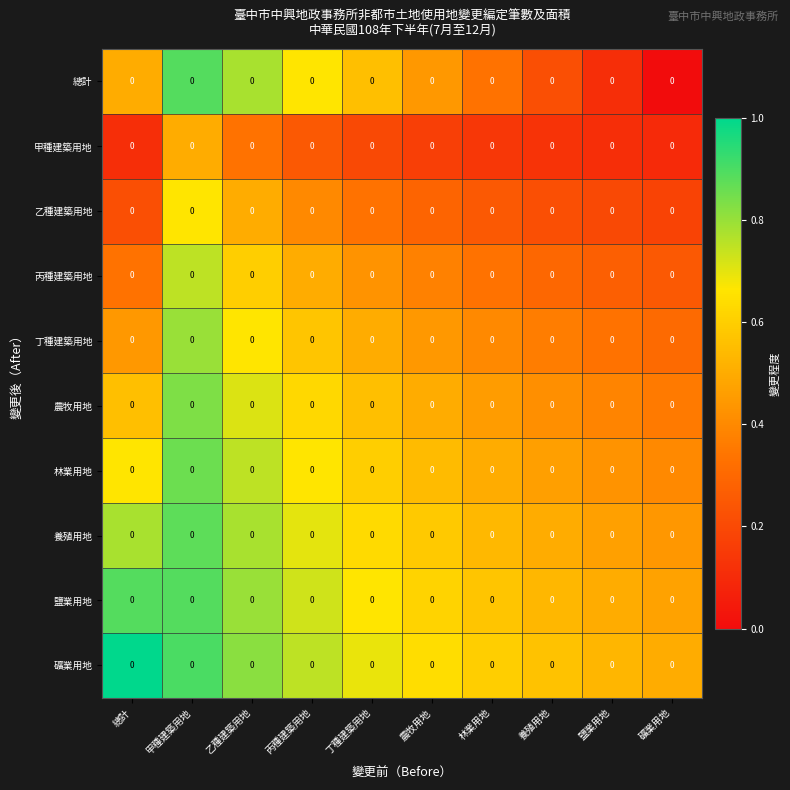

Rank the series by their maximum value, from lowest to highest.

甲種建築用地, 乙種建築用地, 丙種建築用地, 丁種建築用地, 農牧用地, 林業用地, 養殖用地, 總計, 鹽業用地, 礦業用地